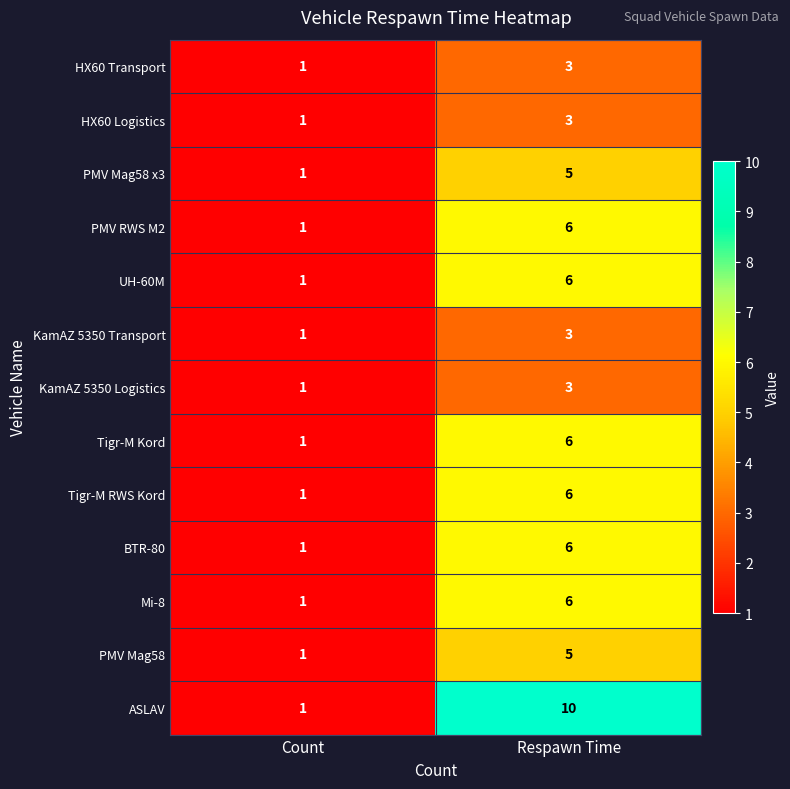

The value of Tigr-M RWS Kord at Count is 1. True or false?

True